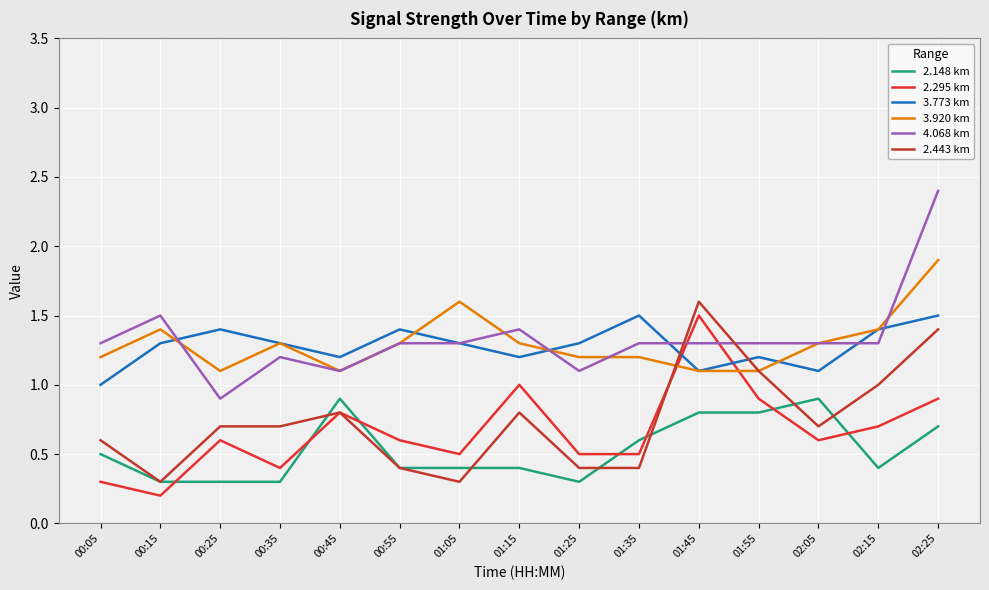

At which category does the chart reach its peak across all series?

02:25